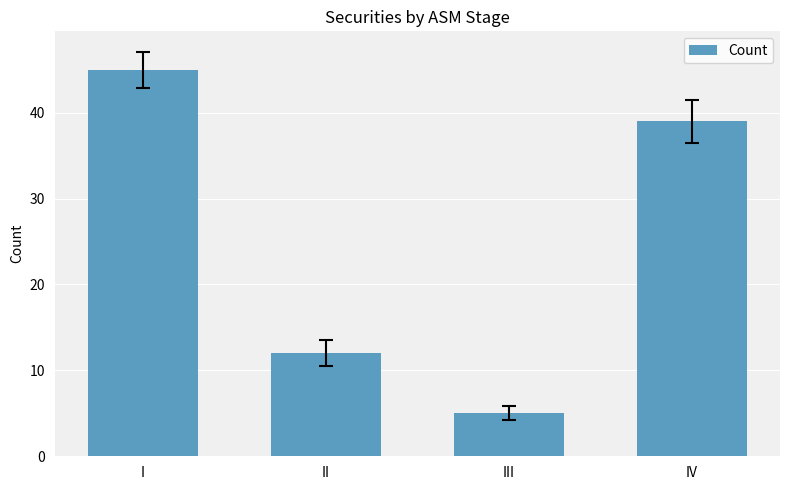

Which label corresponds to the smallest value in the chart?

III